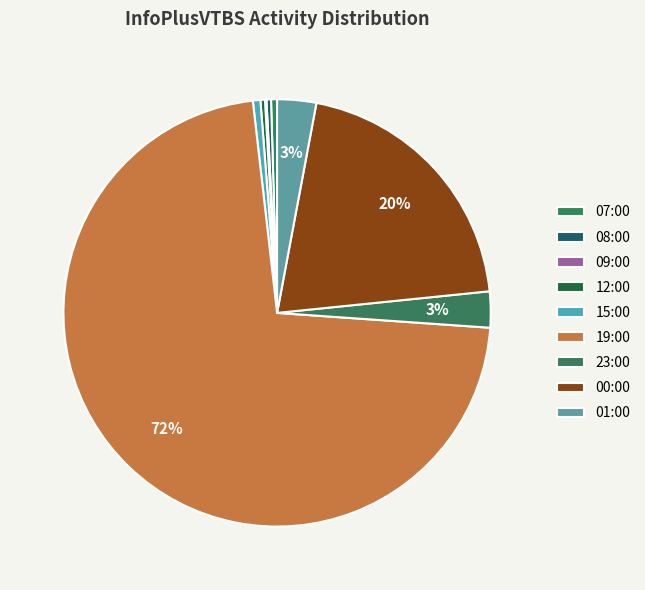

To the nearest percent, what is the combined percentage of 15:00 and 19:00?

73%